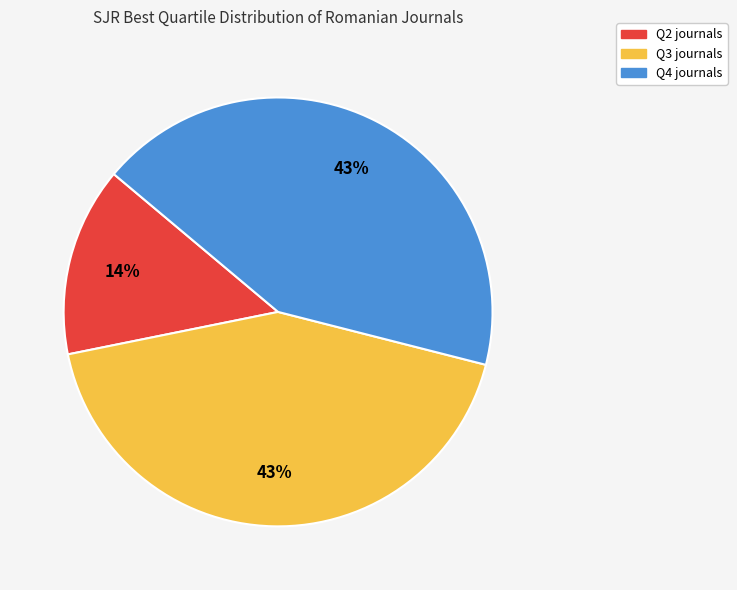

How many slices are in this pie chart?

3